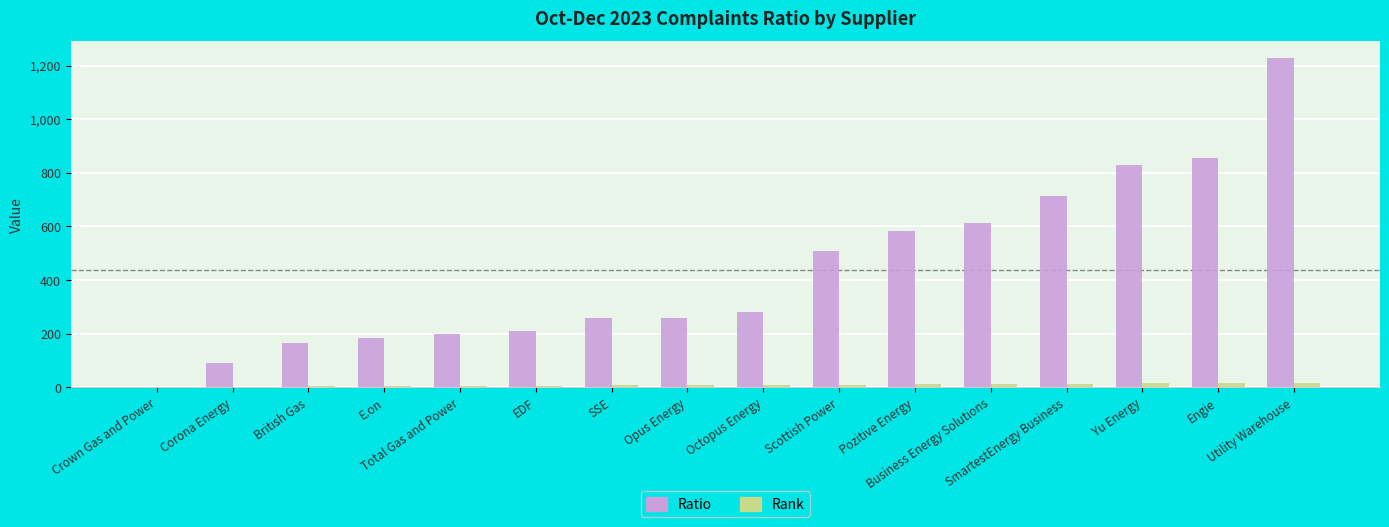

What is the difference between the Rank values at Octopus Energy and E.on?

5.0